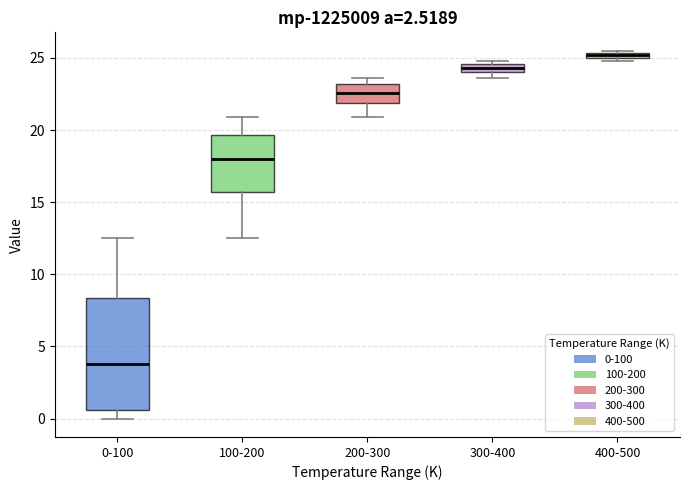

Which box's median line is the lowest?

0-100